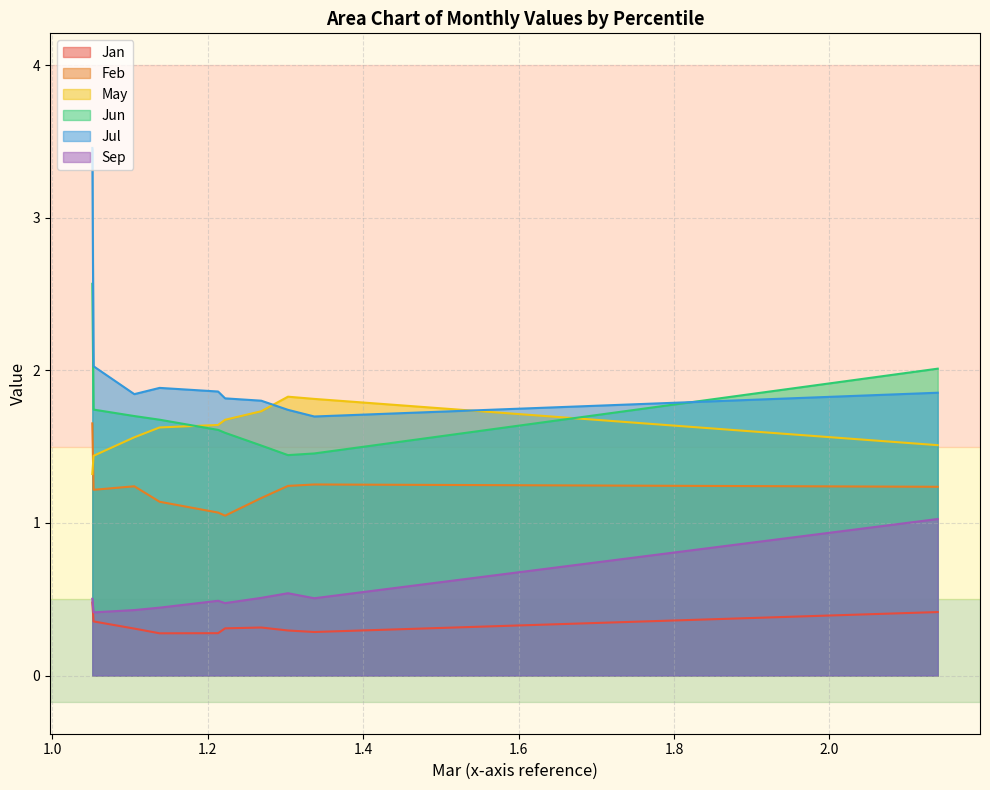

What is the difference between the second highest and minimum values in the Jan series?

0.1